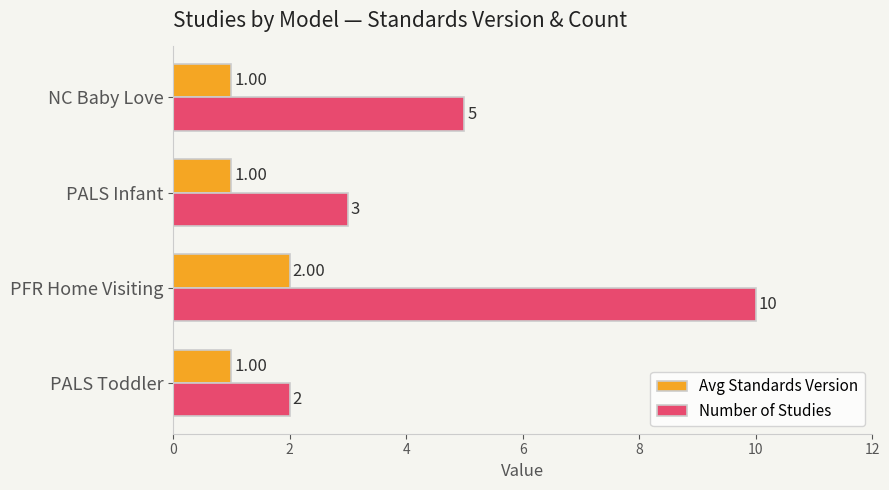

Which series has the largest total across all categories?

Number of Studies